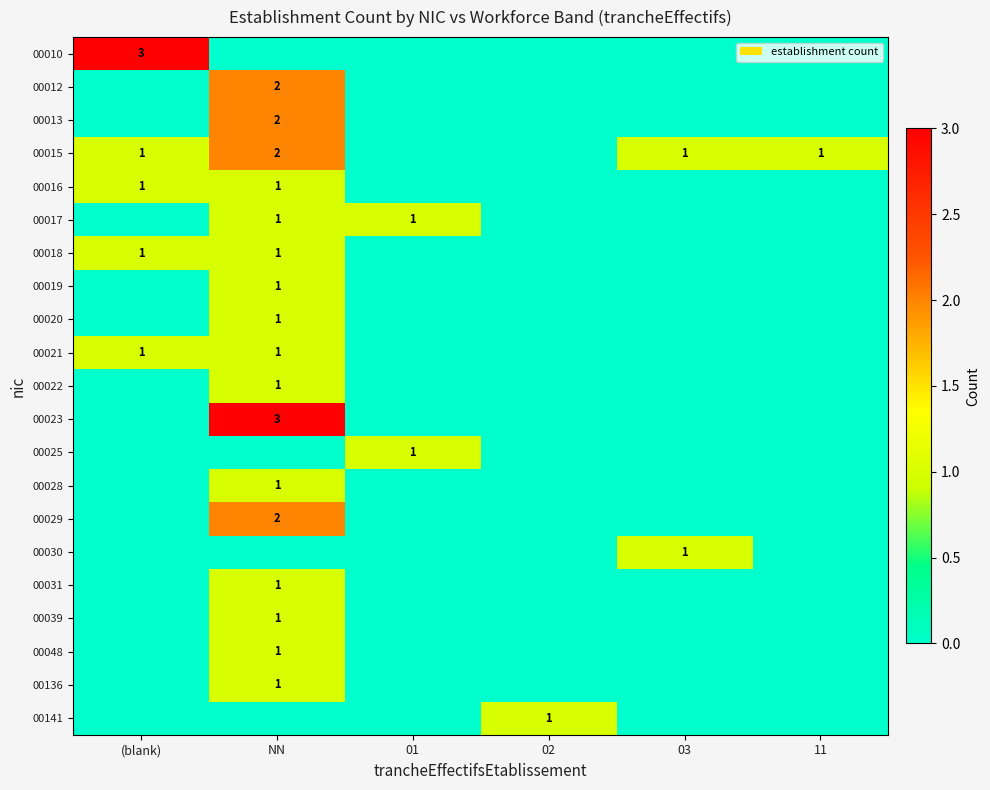

True or false: 00023 has a value of 3 at NN.

True